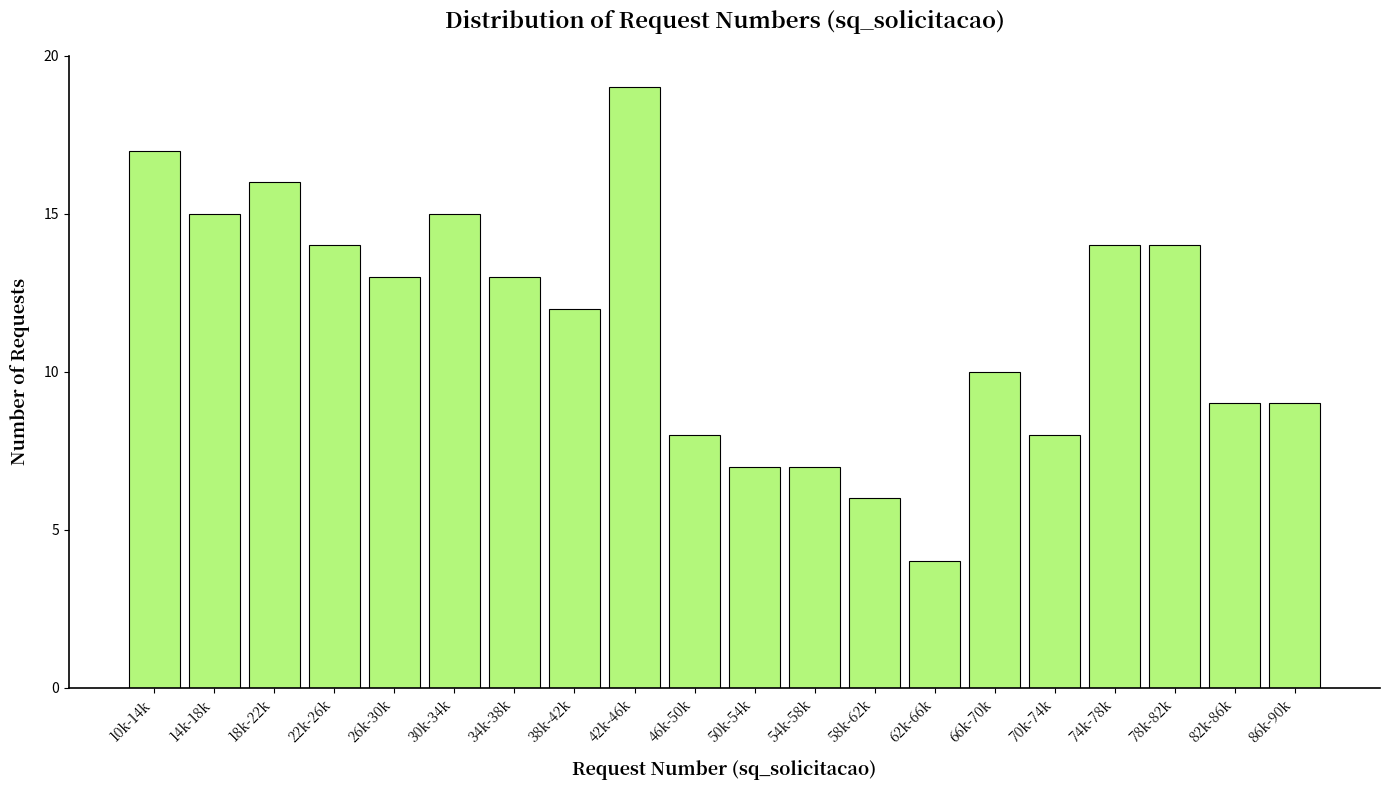

Reading right to left, transcribe all the data shown in this chart.

86k-90k=9	82k-86k=9	78k-82k=14	74k-78k=14	70k-74k=8	66k-70k=10	62k-66k=4	58k-62k=6	54k-58k=7	50k-54k=7	46k-50k=8	42k-46k=19	38k-42k=12	34k-38k=13	30k-34k=15	26k-30k=13	22k-26k=14	18k-22k=16	14k-18k=15	10k-14k=17